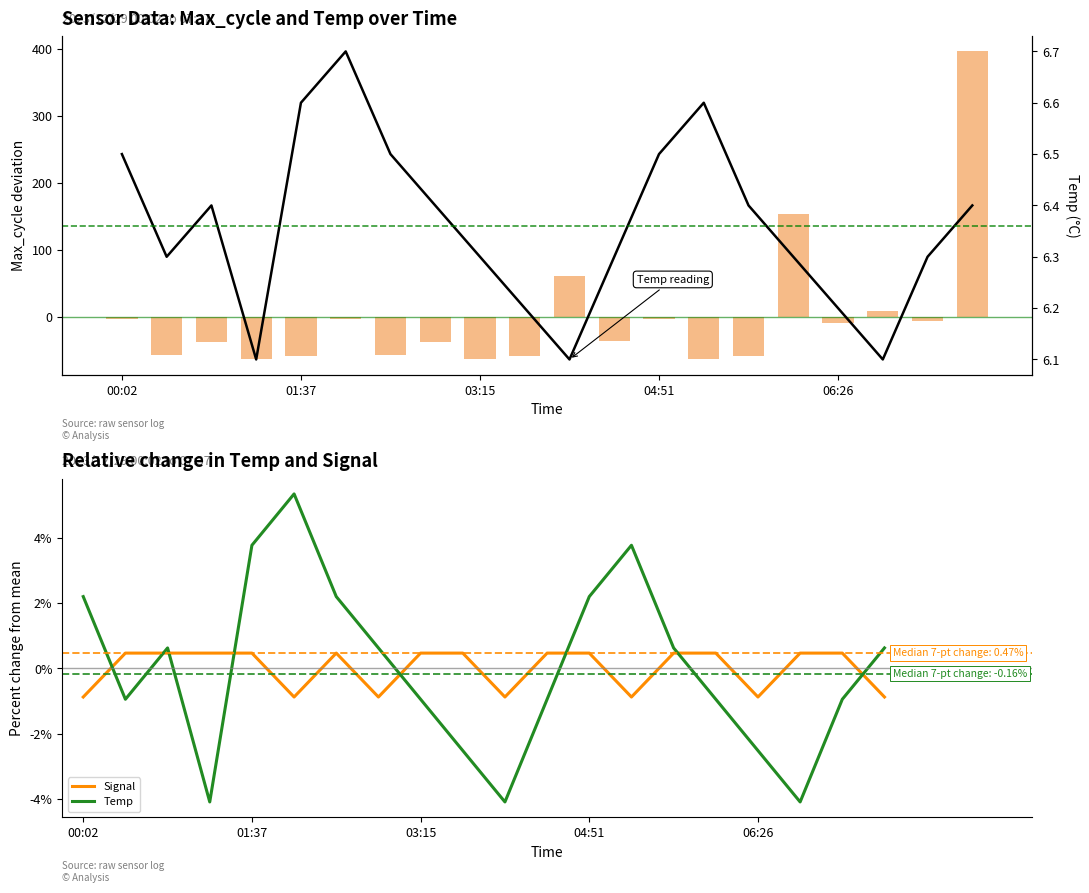

At 14, list the series in order from smallest to largest.

Max_cycle deviation, Signal, Temp